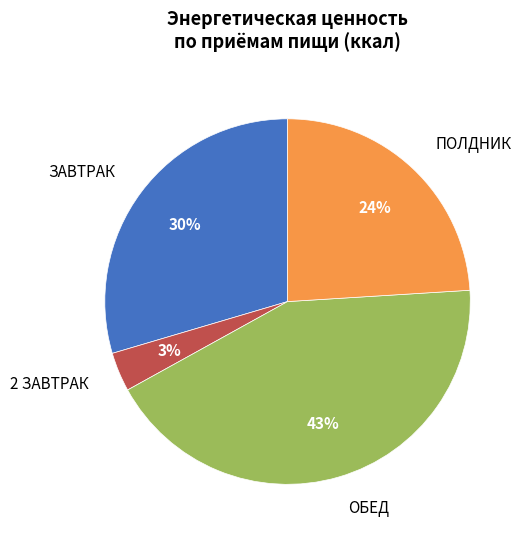

Which category has the biggest portion of the pie?

ОБЕД